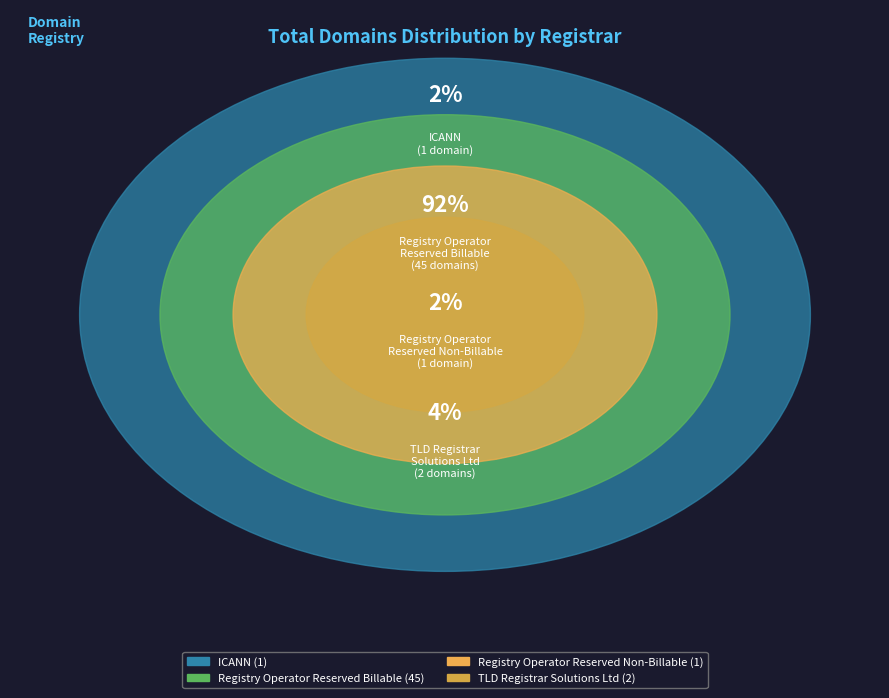

Which slice represents more than half of the pie?

Registry Operator Reserved Billable